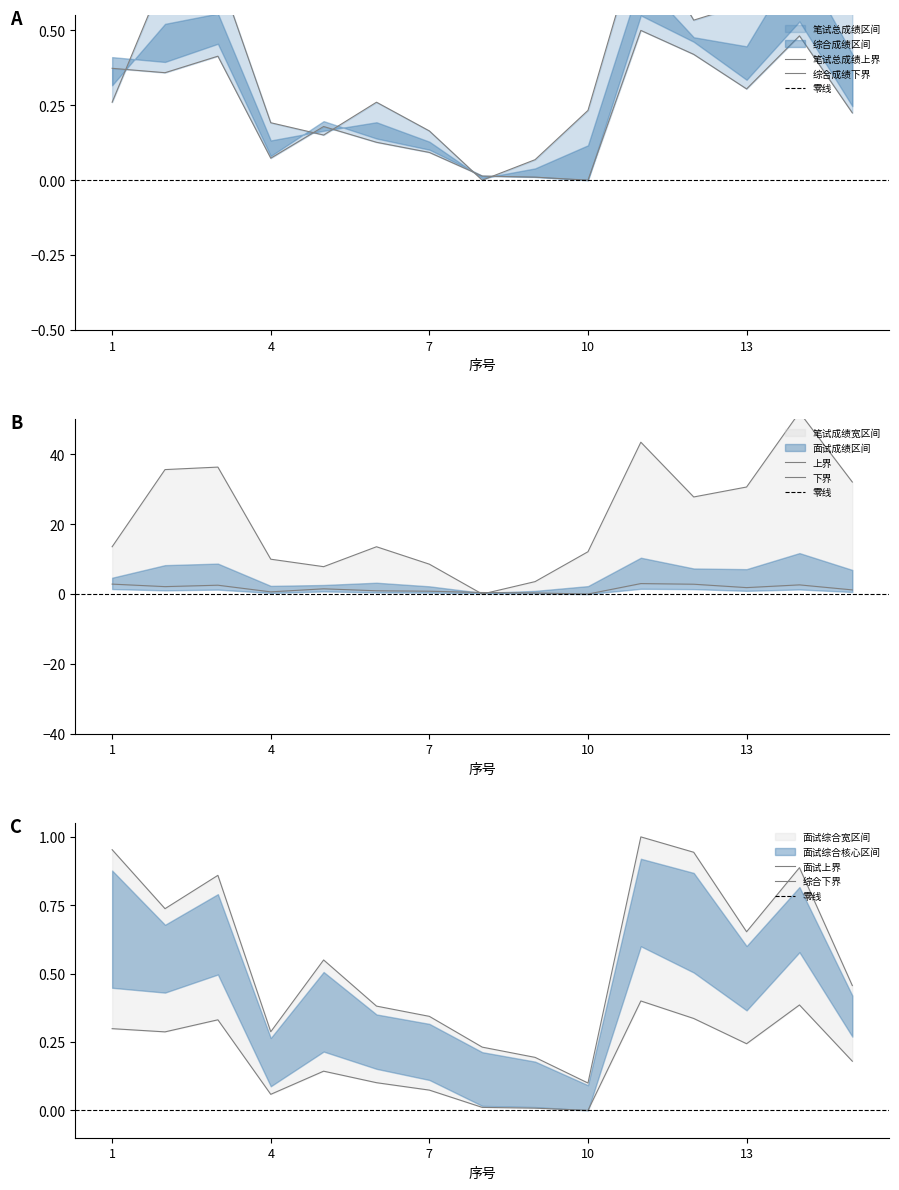

How many lines are shown in the chart?

3